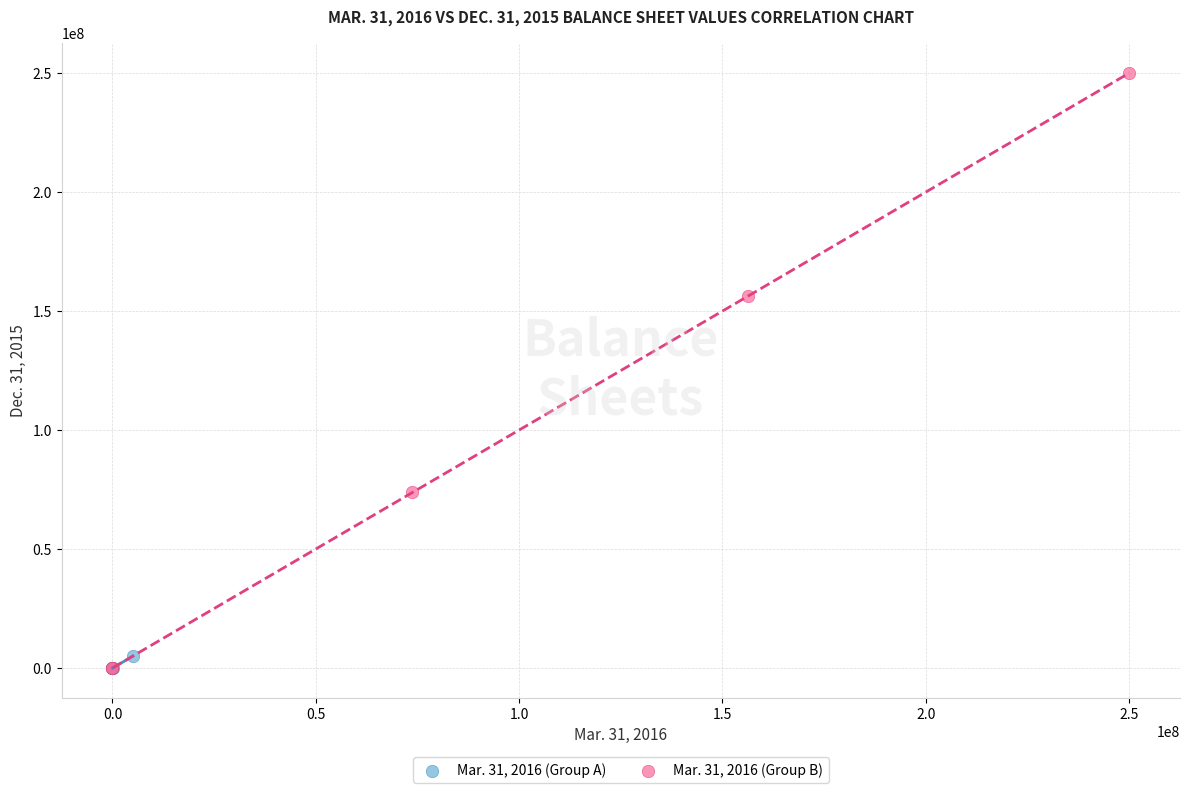

Which series reaches the maximum Y coordinate?

Mar. 31, 2016 (Group B)